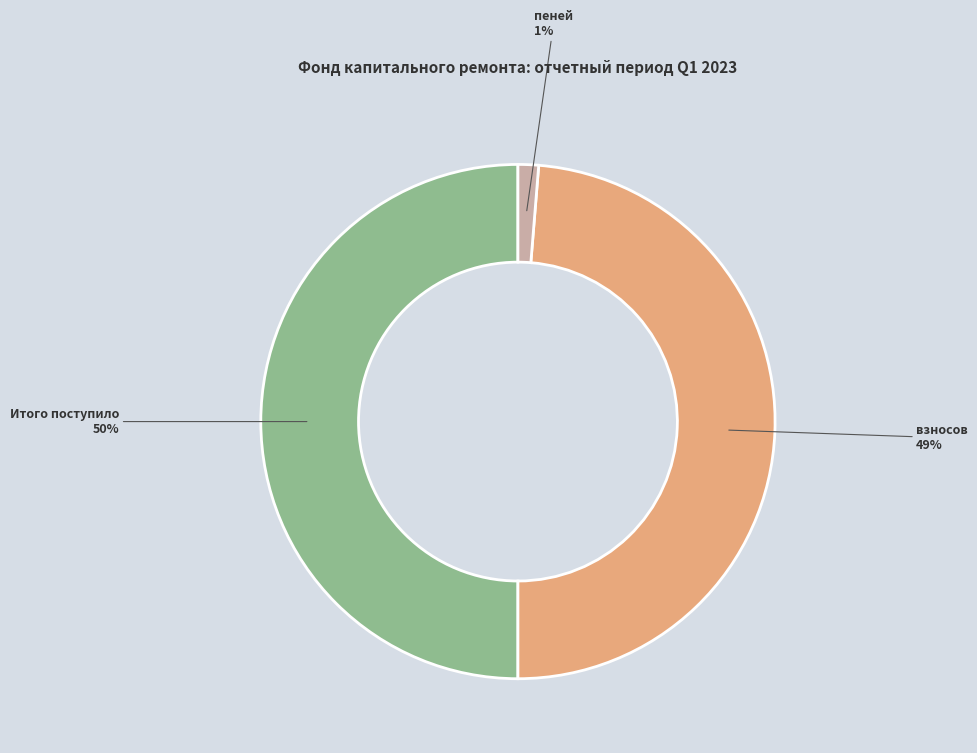

Rank the categories by value from lowest to highest.

пеней, взносов, Итого поступило